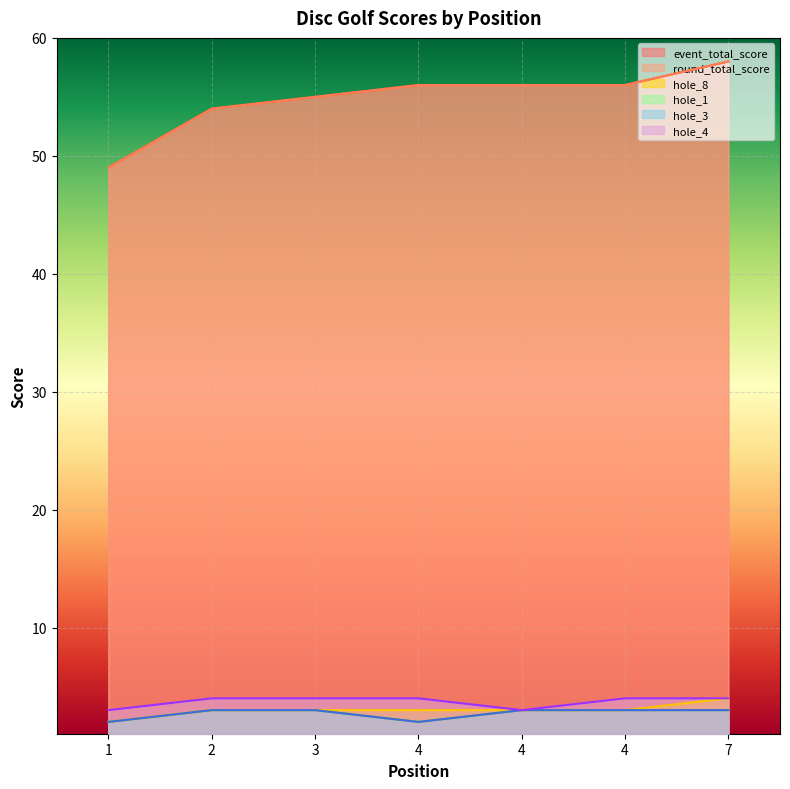

Which series changed the most between 2 and 4?

event_total_score